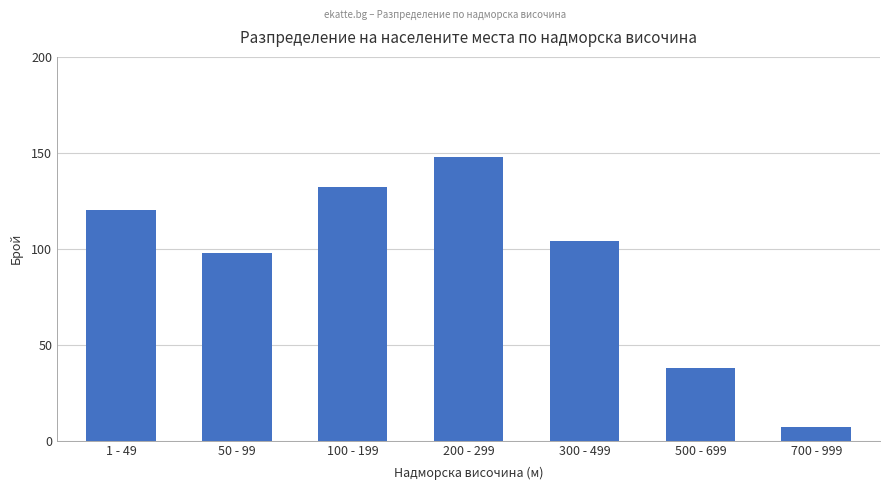

Rank the categories by value from highest to lowest.

200 - 299, 100 - 199, 1 - 49, 300 - 499, 50 - 99, 500 - 699, 700 - 999